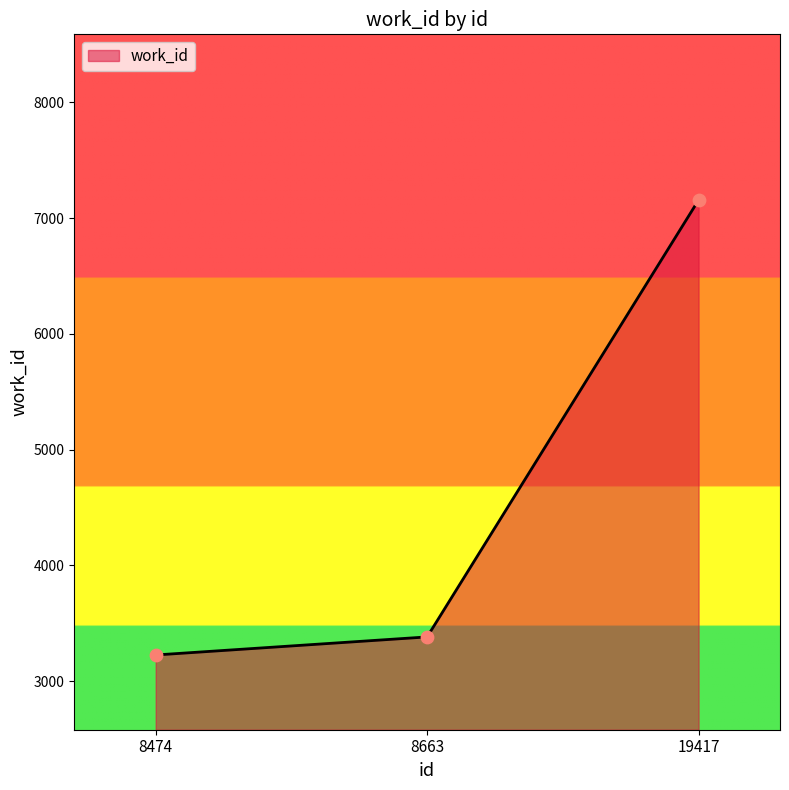

Between 8474 and 19417, which is larger?

19417